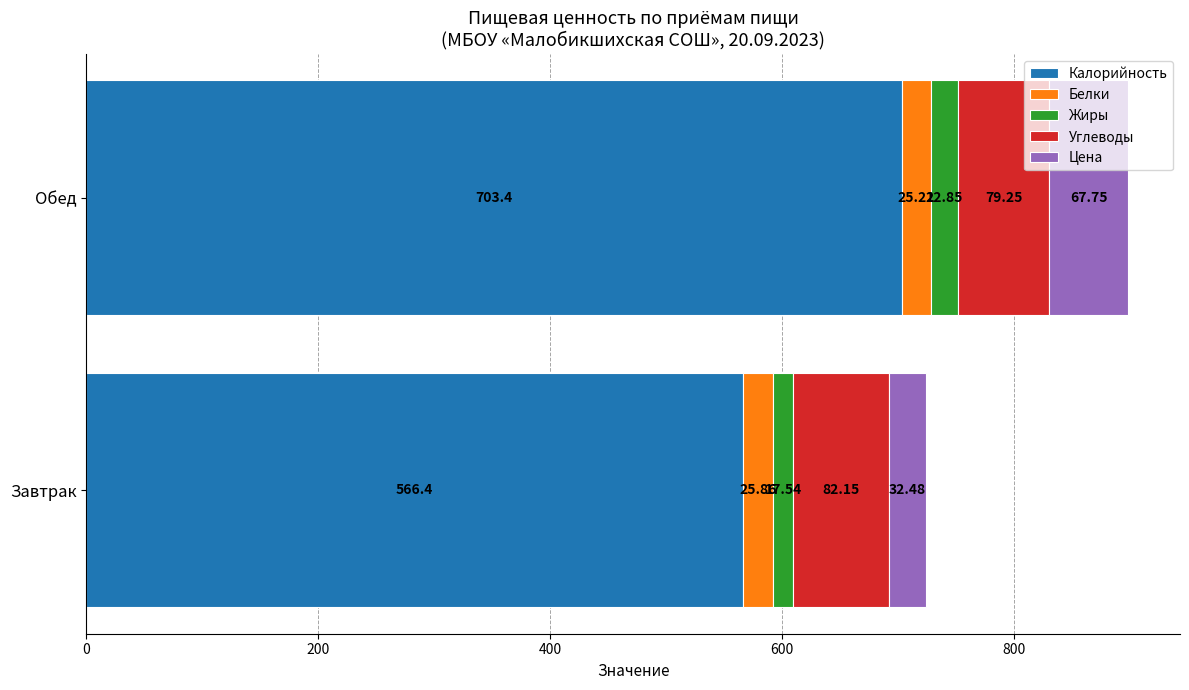

At which label does Калорийность reach its minimum?

Завтрак